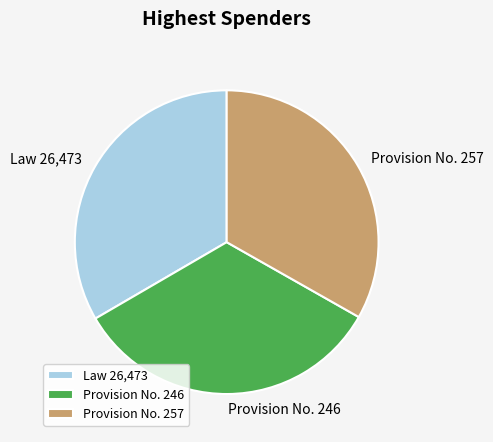

Approximately how many times larger is the value at Law 26,473 compared to Provision No. 257?

1.0